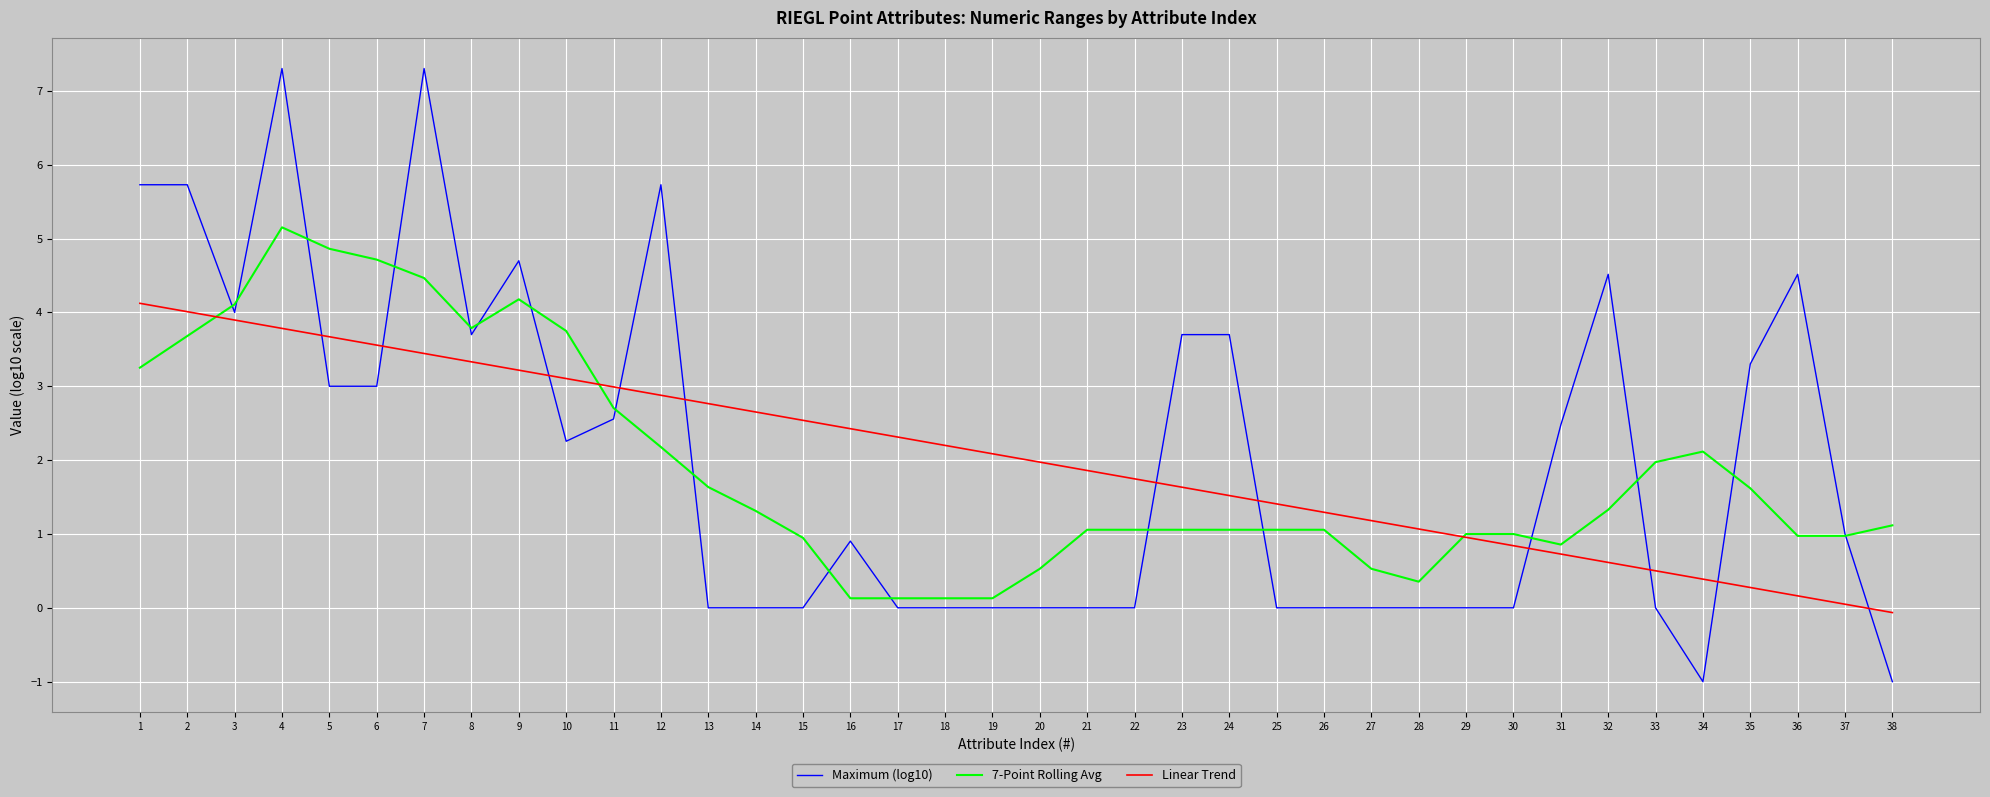

What is the minimum value shown in the chart?

-1.0